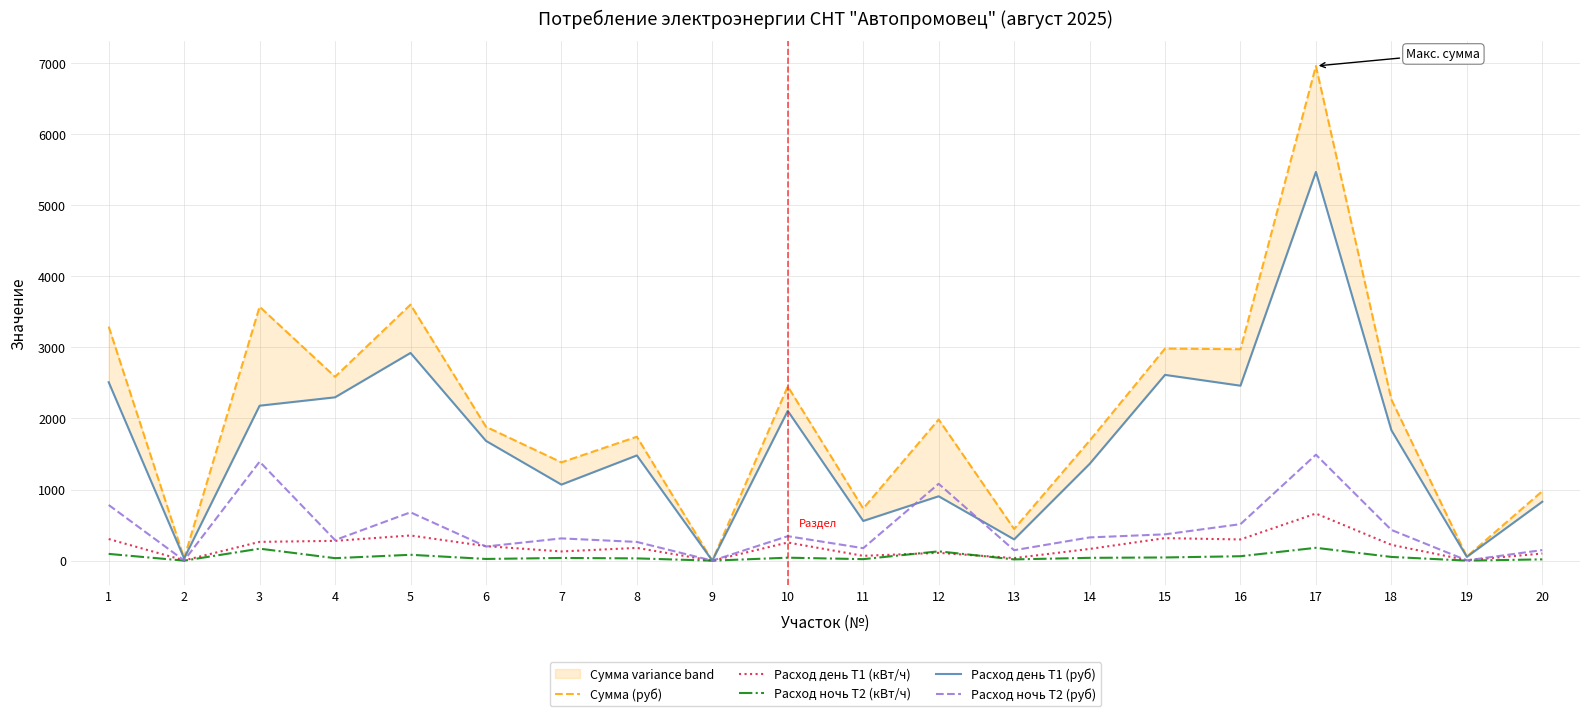

List the labels in order of Расход ночь Т2 (руб) value, largest first.

17, 3, 12, 1, 5, 16, 18, 15, 10, 14, 7, 4, 8, 6, 11, 20, 13, 19, 2, 9